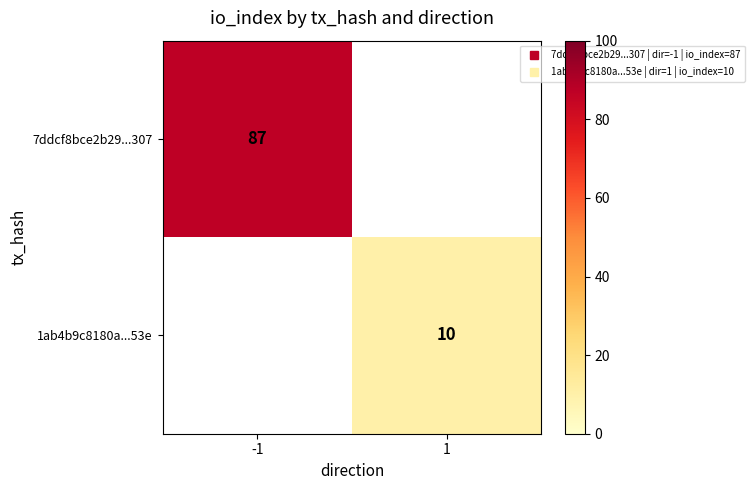

Which label corresponds to the largest value in the chart?

-1